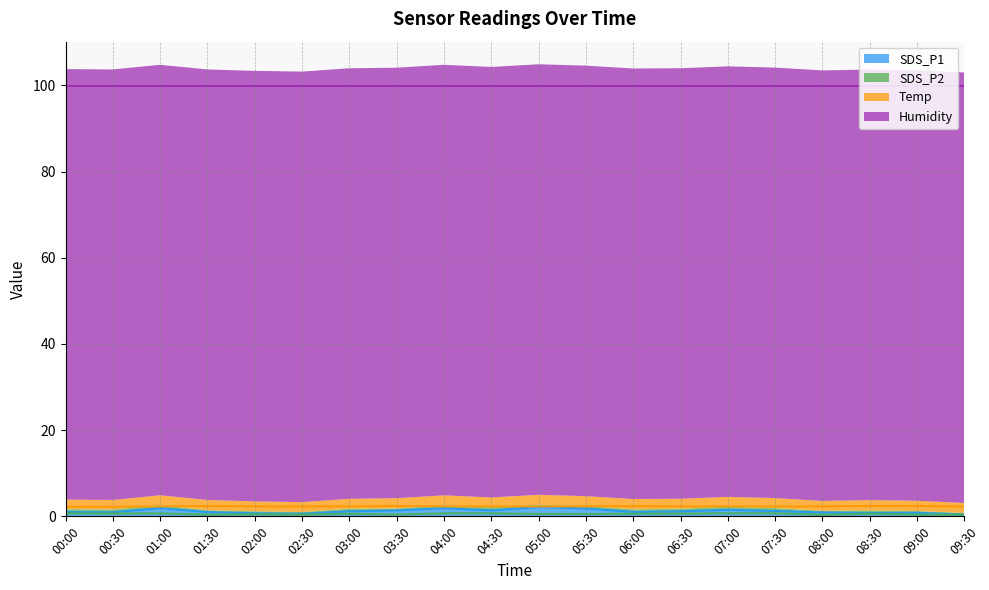

The value of Temp at 03:00 is 2.3. True or false?

True